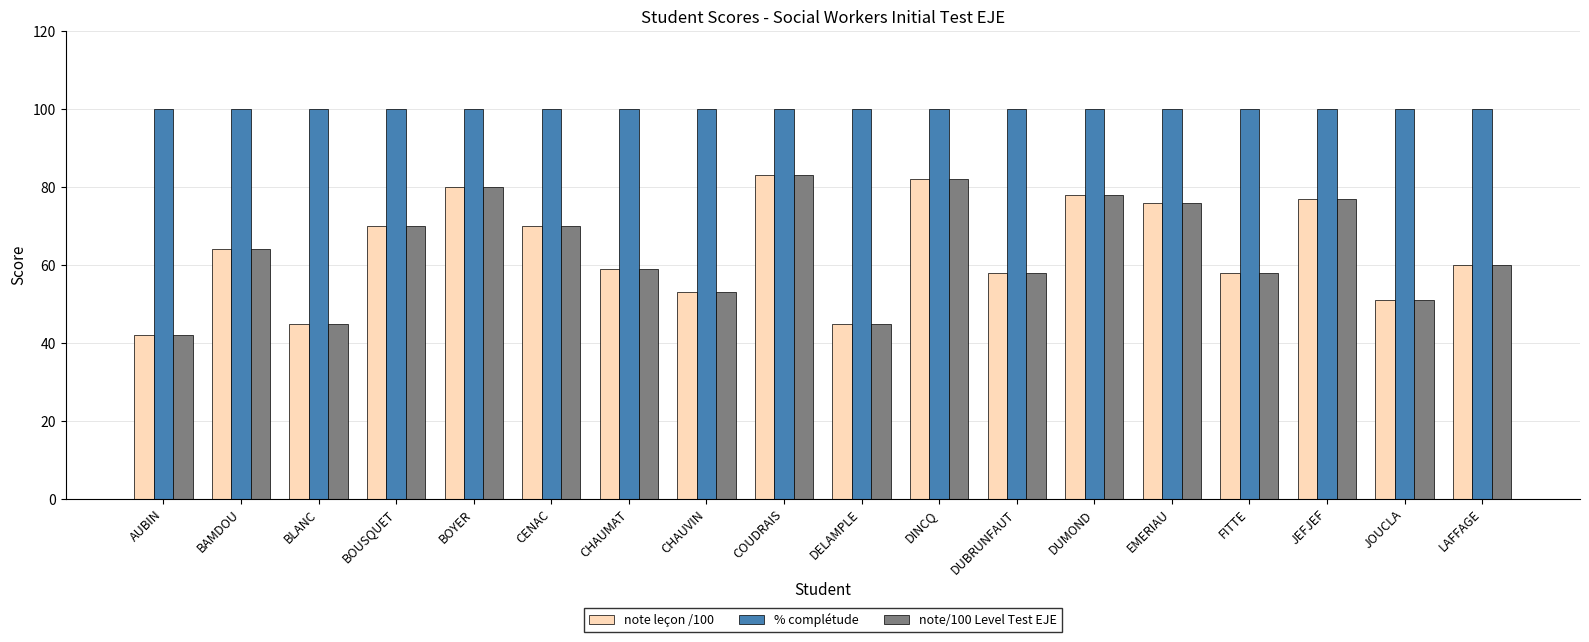

What is the spread (max minus min) of values at FITTE?

42